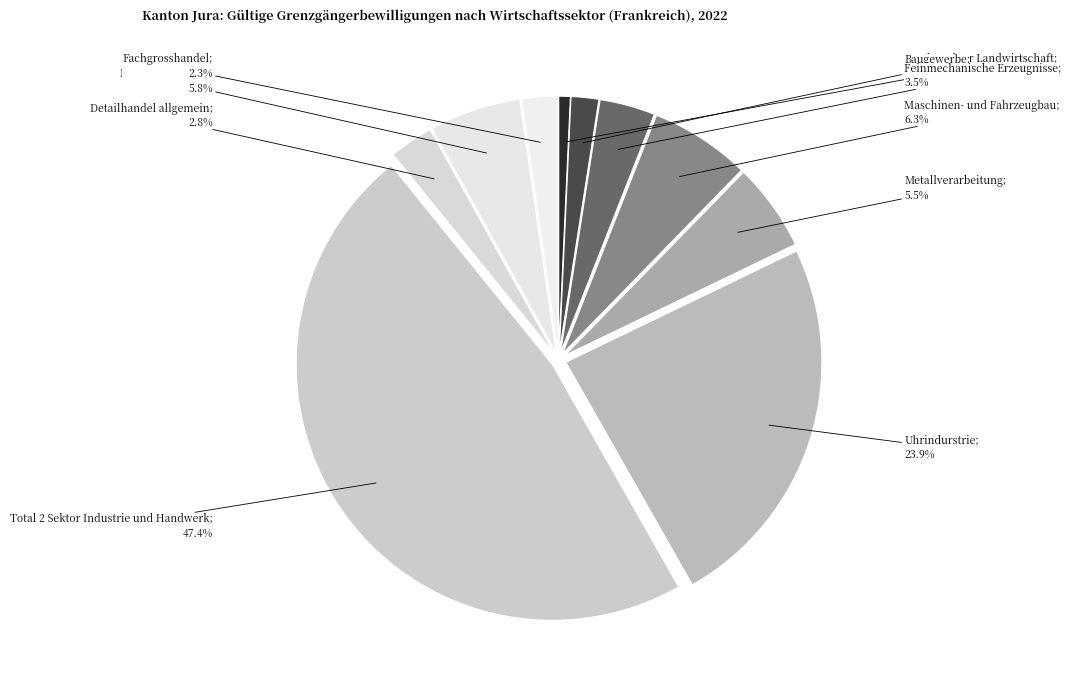

Count the number of slices in the pie.

10